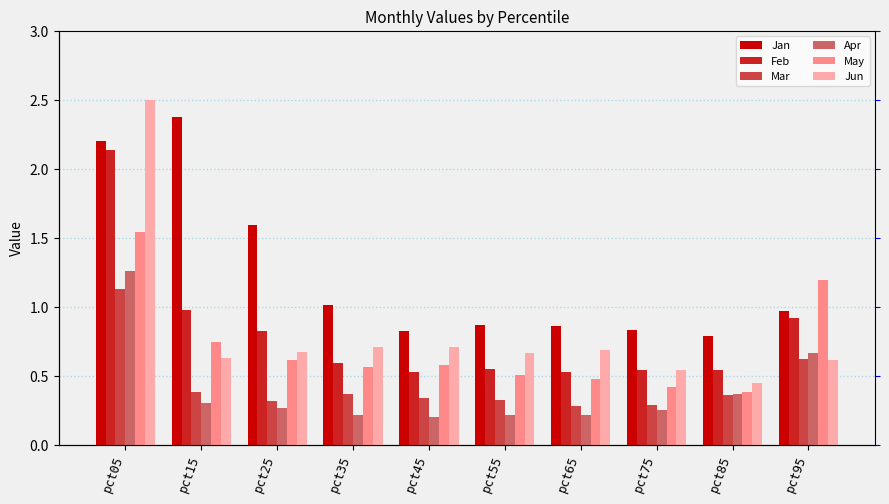

How many bars are there in each group?

6